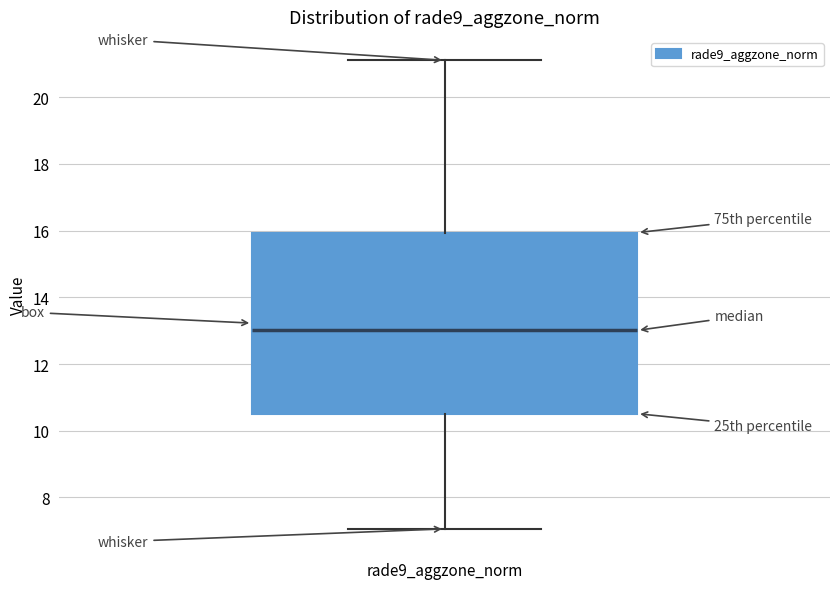

Read this box plot against the y-axis: the position of the median line, the range covered by the box, and the ends of both whiskers. The values are not printed on the chart, so give them approximately, as read against the axis.

median 13.0, box 10.6 to 16.0, whiskers 7.0 to 21.2